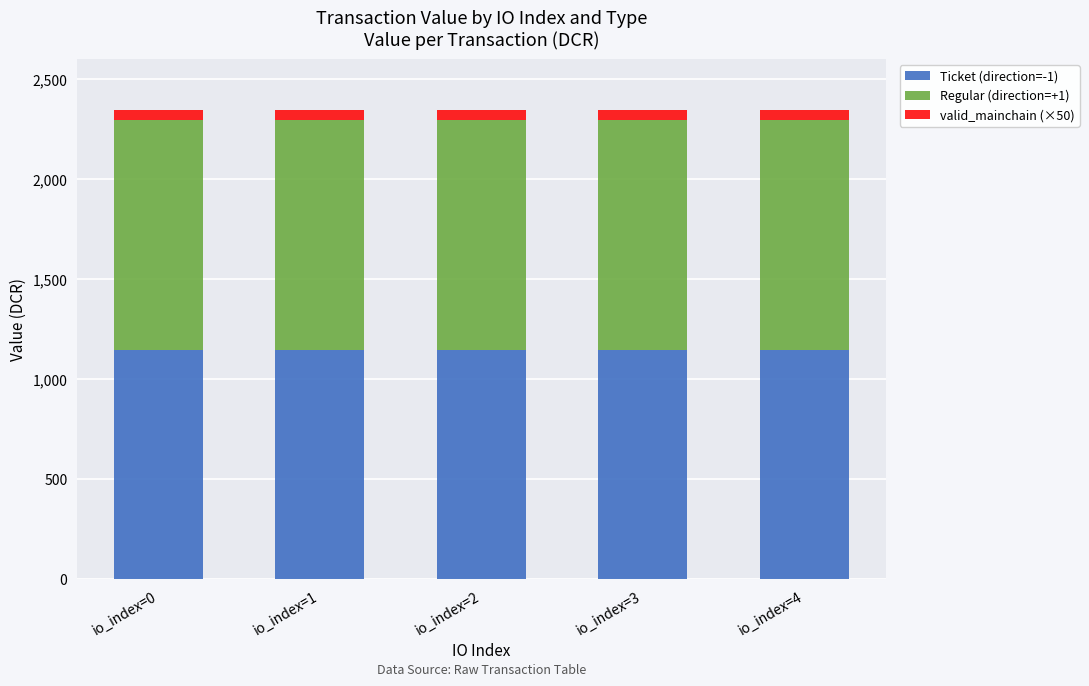

What is the highest value of the Ticket (direction=-1) series?

1146.4